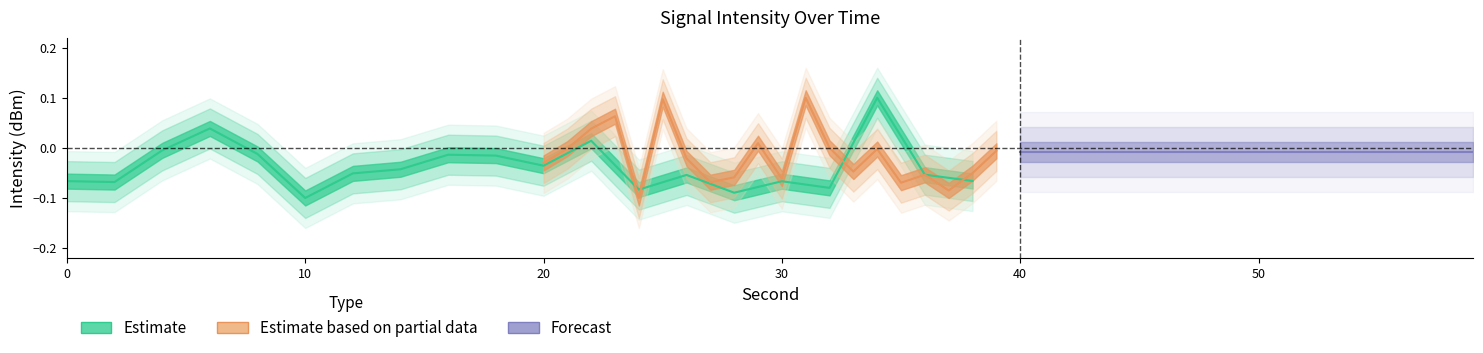

True or false: Estimate based on partial data and Estimate cross at least once.

True